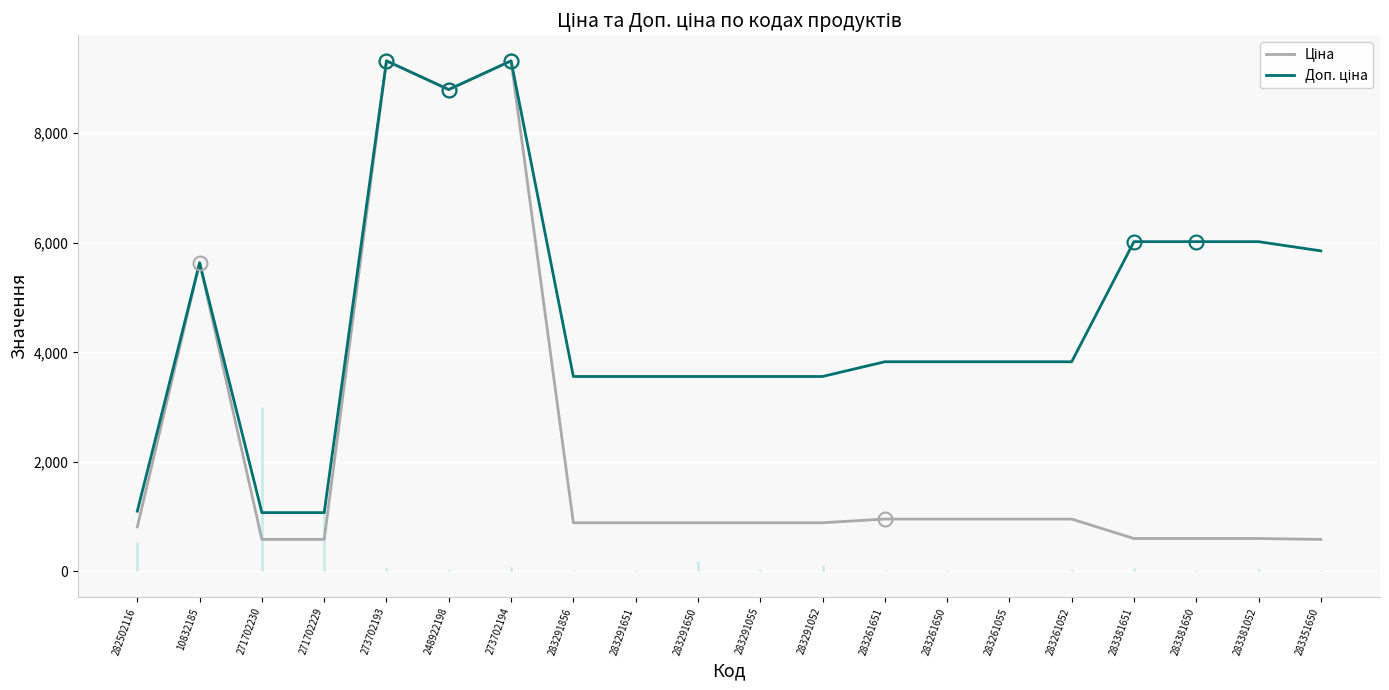

True or false: Доп. ціна and Ціна intersect in this chart.

False